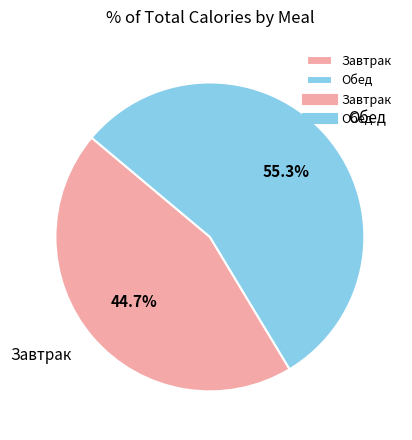

The Обед slice represents 55% of the pie. True or false?

True